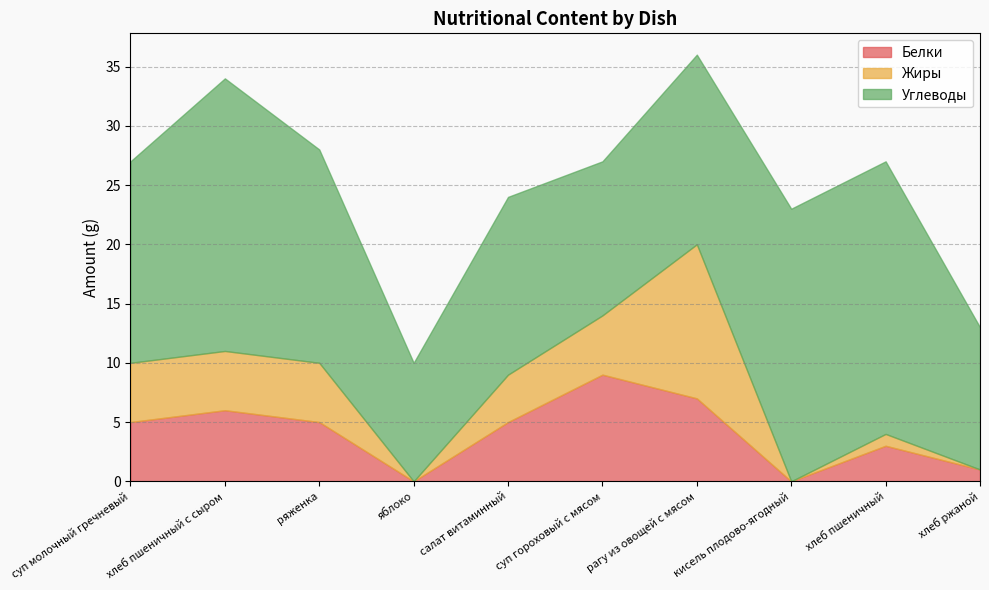

Which series ends up on top after the final intersection of Белки and Жиры?

Жиры